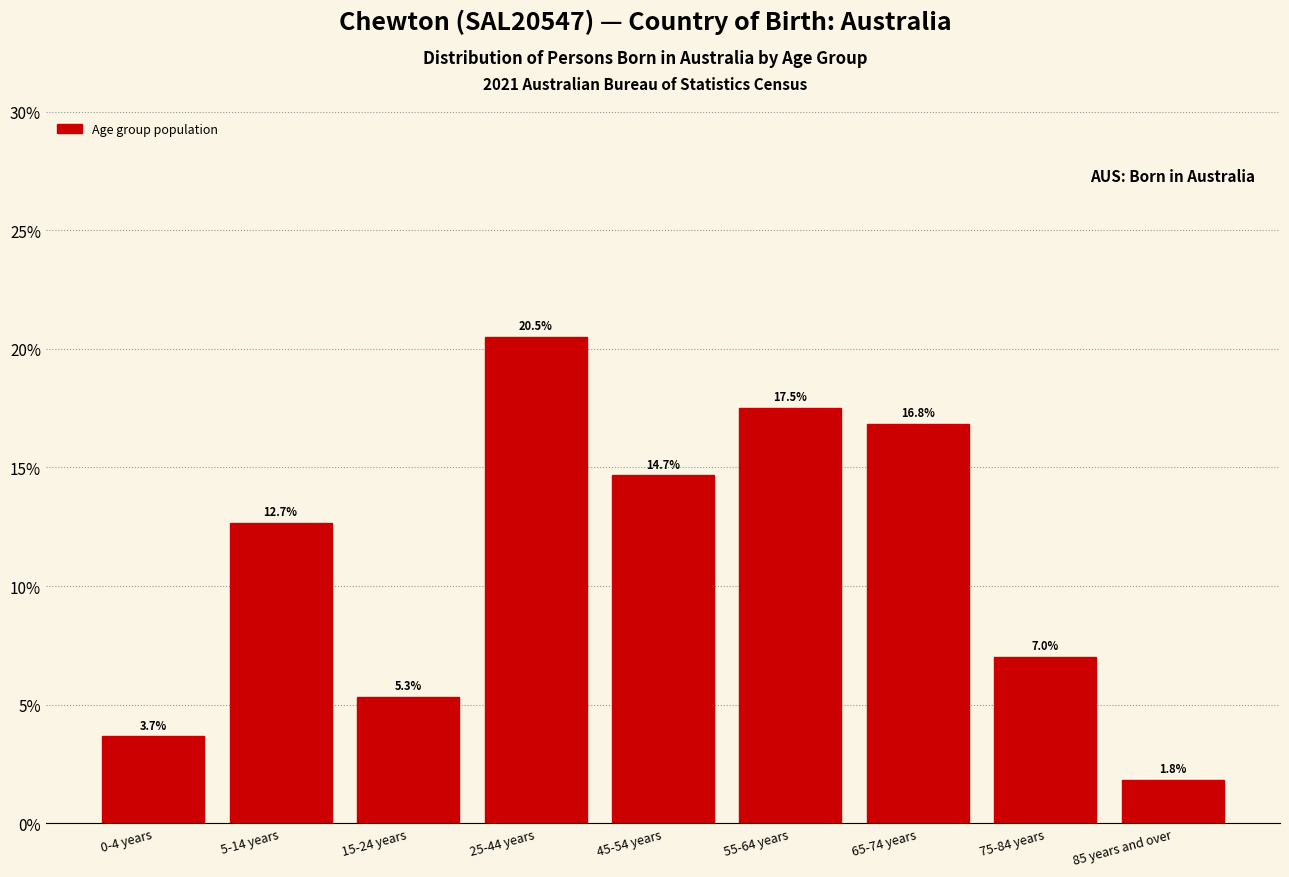

Reading left to right, extract all data points from this chart.

3.7	12.7	5.3	20.5	14.7	17.5	16.8	7.0	1.8